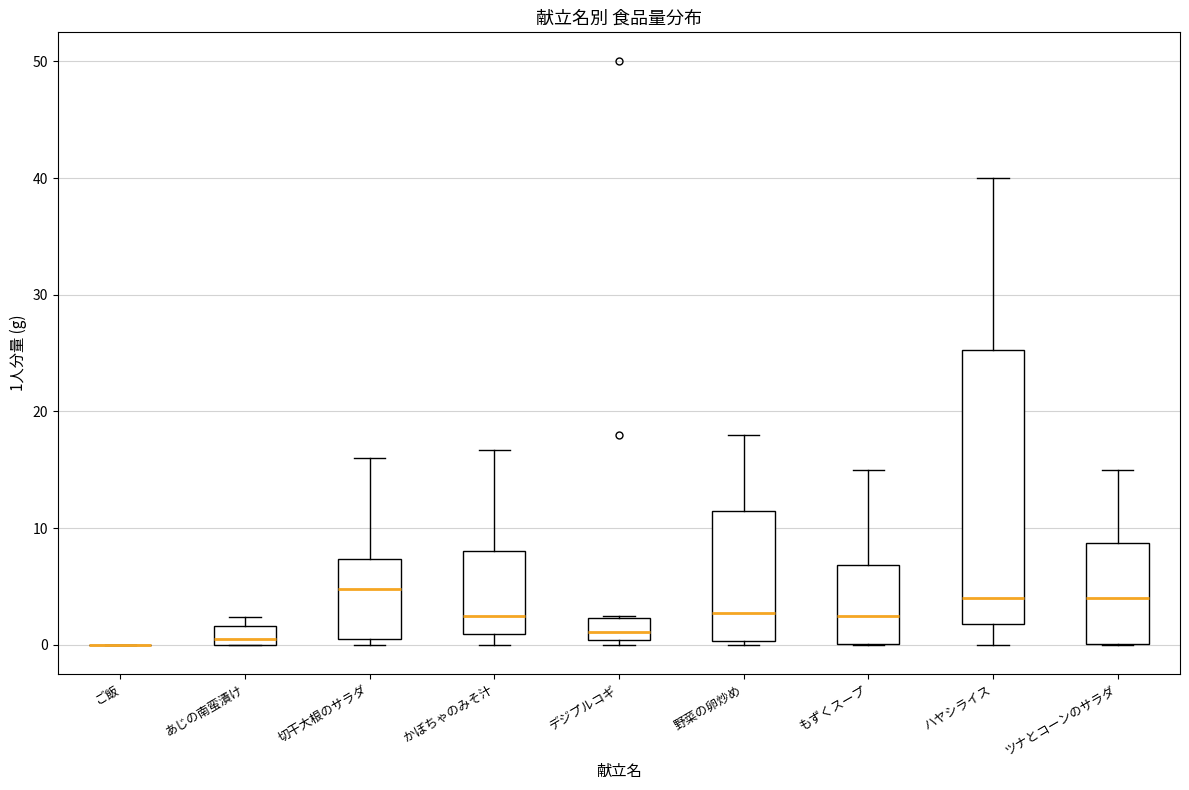

Reading left to right, transcribe this box plot: for each box, give where its median line is, the range the box spans, and where its two whiskers end, as read against the y-axis. The values are not printed on the chart, so give them approximately, as read against the axis.

ご飯: box collapsed to a line at 0, whiskers 0 to 0
あじの南蛮漬け: median 1, box 0 to 2, whiskers 0 to 2 (just above the box's upper edge)
切干大根のサラダ: median 5, box 1 to 7, whiskers 0 to 16
かぼちゃのみそ汁: median 3, box 1 to 8, whiskers 0 to 17
デジプルコギ: median 1, box 0 to 2, whiskers 0 (just below the box's lower edge) to 3
野菜の卵炒め: median 3, box 0 to 12, whiskers 0 (just below the box's lower edge) to 18
もずくスープ: median 3, box 0 to 7, whiskers 0 to 15
ハヤシライス: median 4, box 2 to 25, whiskers 0 to 40
ツナとコーンのサラダ: median 4, box 0 to 9, whiskers 0 to 15